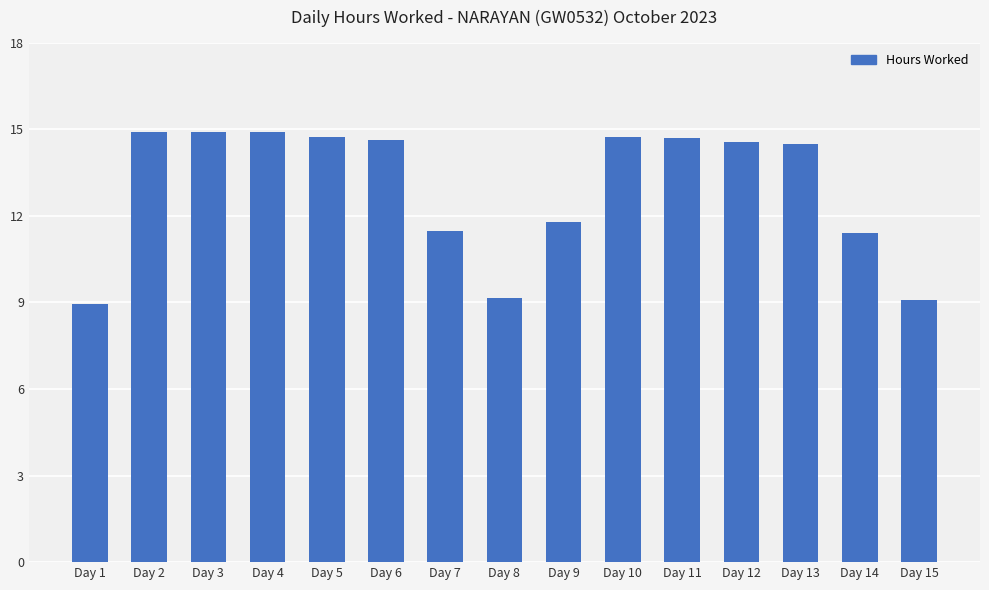

What is the average value?

13.0